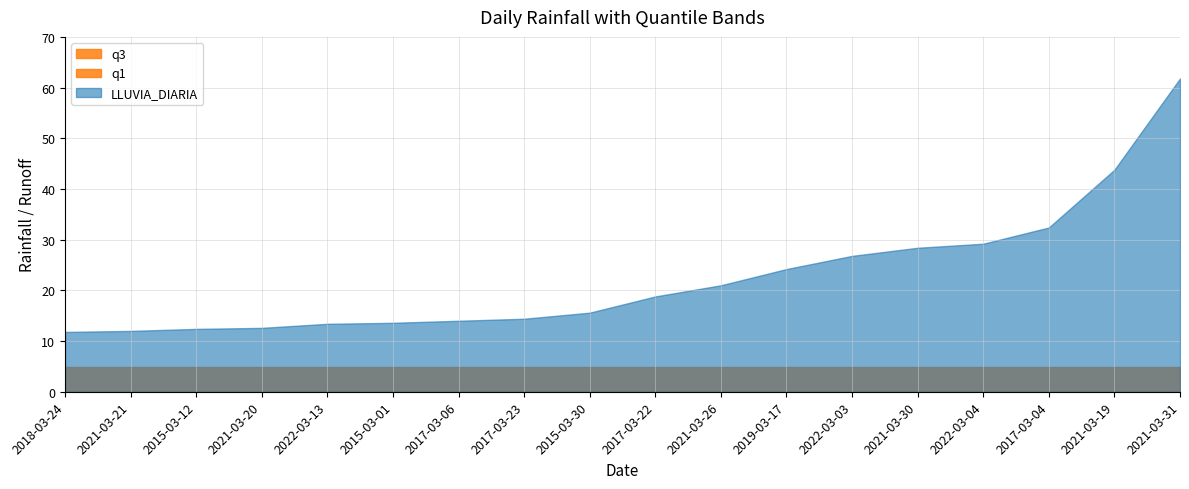

Reading left to right, what are all the values shown in this chart?

LLUVIA_DIARIA: 2018-03-24=11.8	2021-03-21=12.0	2015-03-12=12.4	2021-03-20=12.6	2022-03-13=13.4	2015-03-01=13.6	2017-03-06=14.0	2017-03-23=14.4	2015-03-30=15.6	2017-03-22=18.8	2021-03-26=21.0	2019-03-17=24.2	2022-03-03=26.8	2021-03-30=28.4	2022-03-04=29.2	2017-03-04=32.4	2021-03-19=43.8	2021-03-31=61.8
q1: 2018-03-24=0.2	2021-03-21=0.2	2015-03-12=0.2	2021-03-20=0.2	2022-03-13=0.2	2015-03-01=0.2	2017-03-06=0.2	2017-03-23=0.2	2015-03-30=0.2	2017-03-22=0.2	2021-03-26=0.2	2019-03-17=0.2	2022-03-03=0.2	2021-03-30=0.2	2022-03-04=0.2	2017-03-04=0.2	2021-03-19=0.2	2021-03-31=0.2
q3: 2018-03-24=4.8	2021-03-21=4.8	2015-03-12=4.8	2021-03-20=4.8	2022-03-13=4.8	2015-03-01=4.8	2017-03-06=4.8	2017-03-23=4.8	2015-03-30=4.8	2017-03-22=4.8	2021-03-26=4.8	2019-03-17=4.8	2022-03-03=4.8	2021-03-30=4.8	2022-03-04=4.8	2017-03-04=4.8	2021-03-19=4.8	2021-03-31=4.8